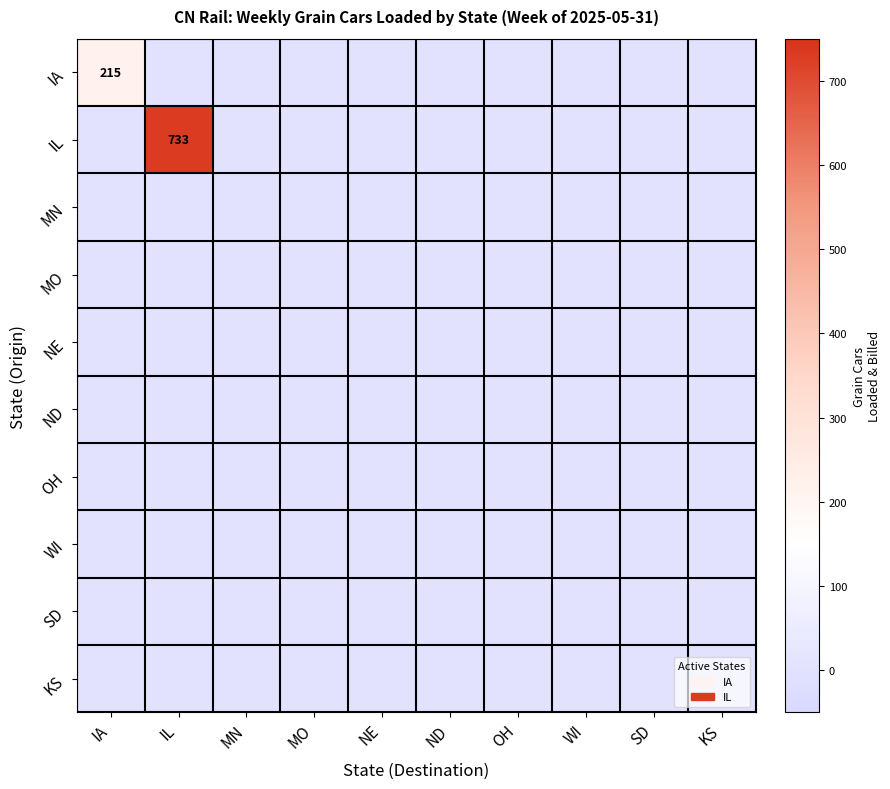

Which category has the lowest value across all series?

IL